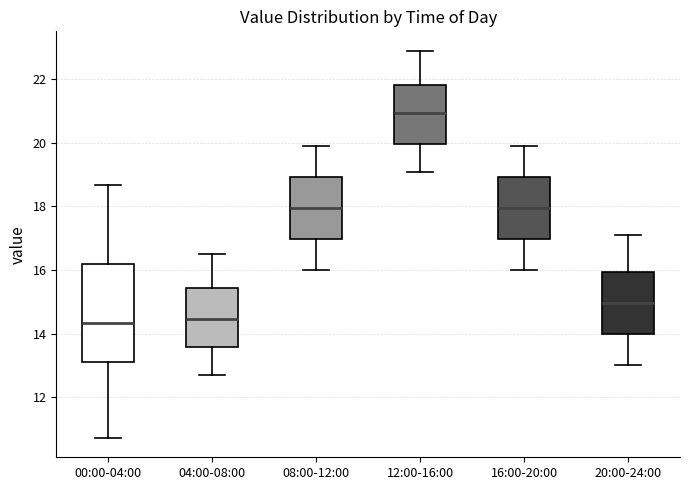

Where is the upper edge of the box for 12:00-16:00 on the y-axis? The values are not printed on the chart, so give them approximately, as read against the axis.

21.8